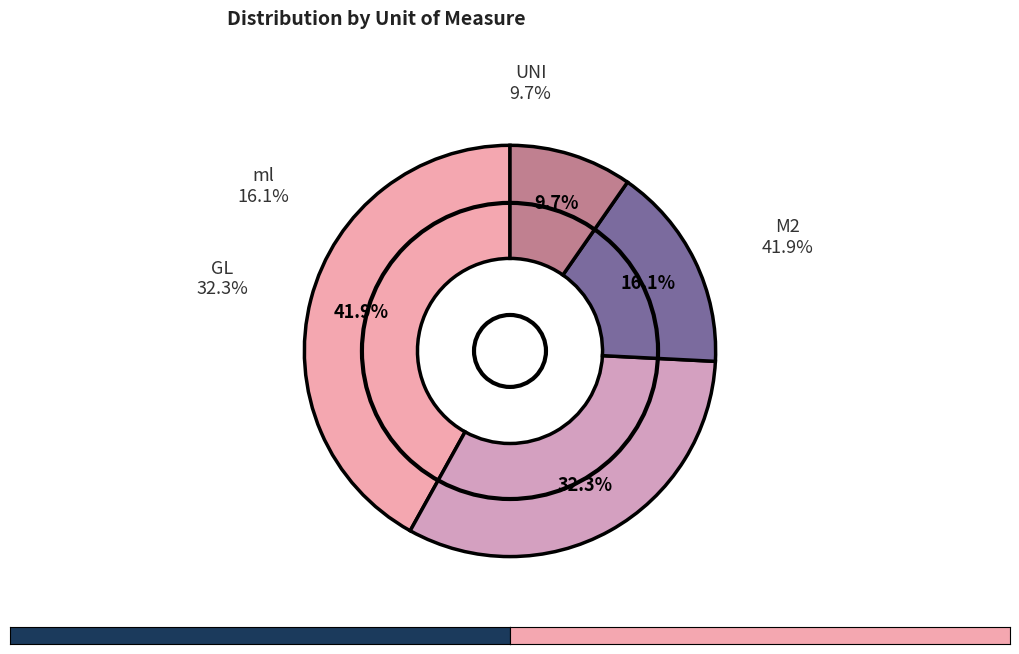

True or false: ml accounts for 16% of the total.

True